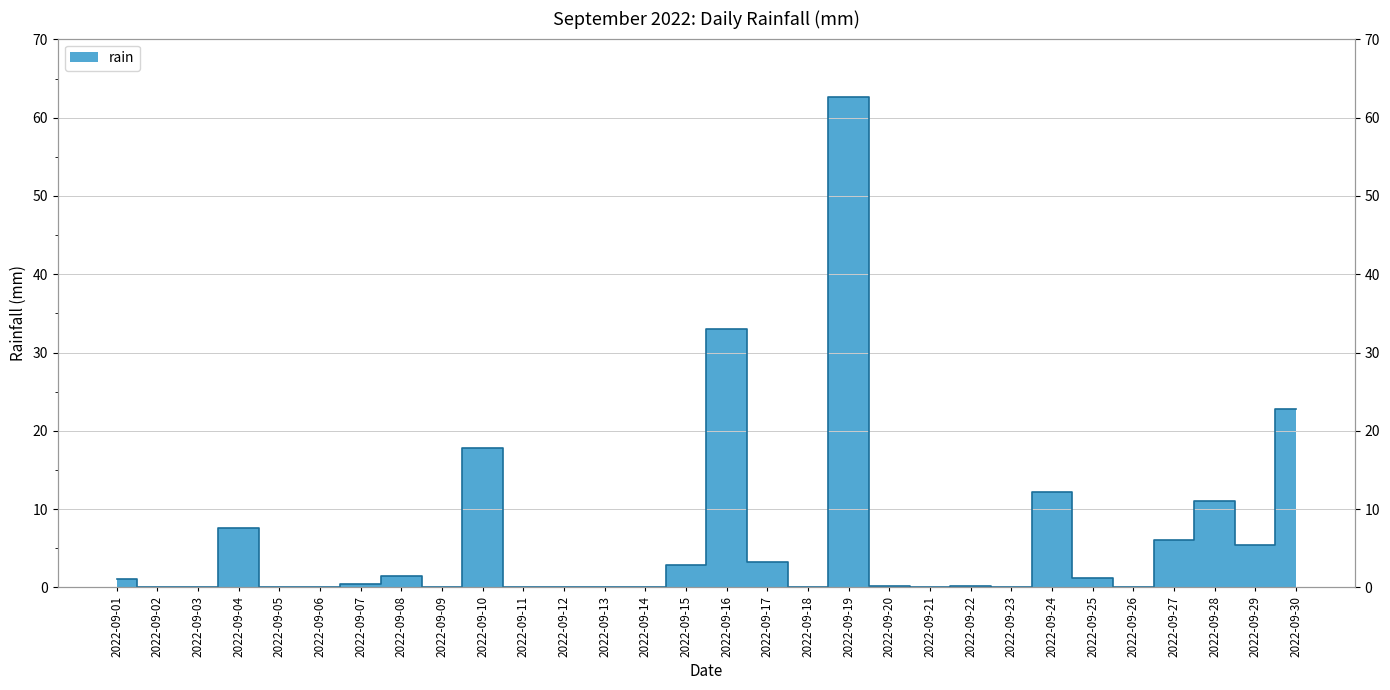

Does the chart display data point markers on the line(s)?

No